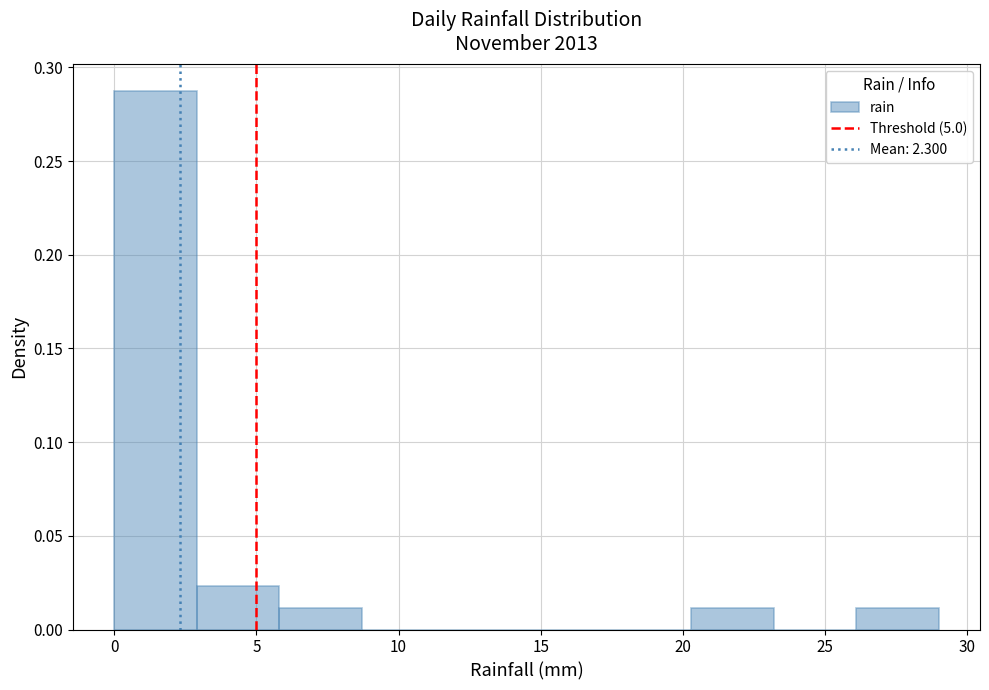

What is the height of the bar covering 26.1 to 29.0 on the x-axis? Neither the bar edges nor the heights are printed on the chart, so give them approximately, as read against the axes.

0.010